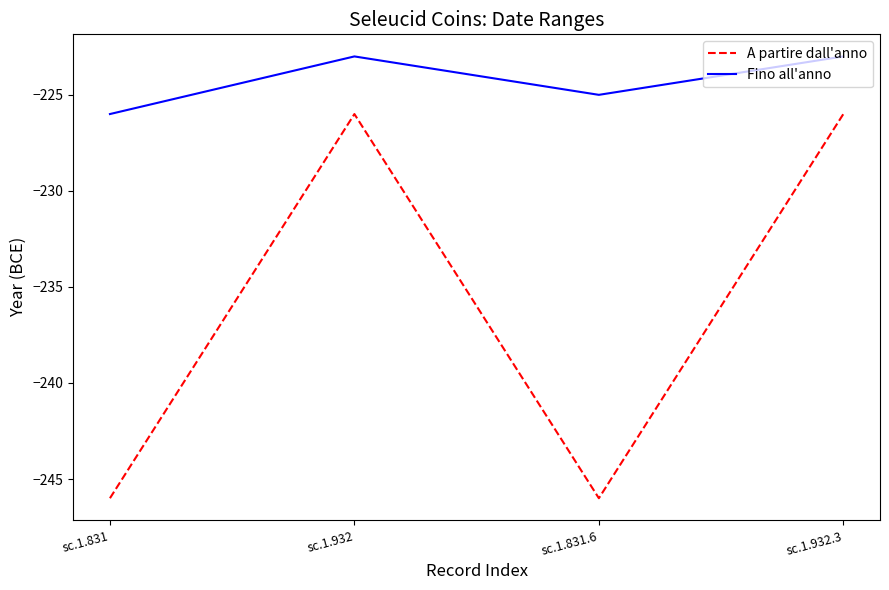

What is the sum of the A partire dall'anno values at sc.1.932.3 and sc.1.831?

-472